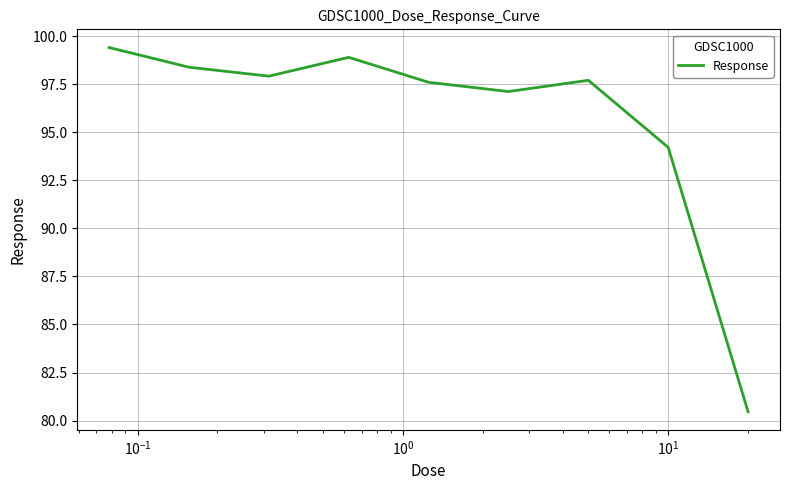

What is the smallest value displayed?

80.5